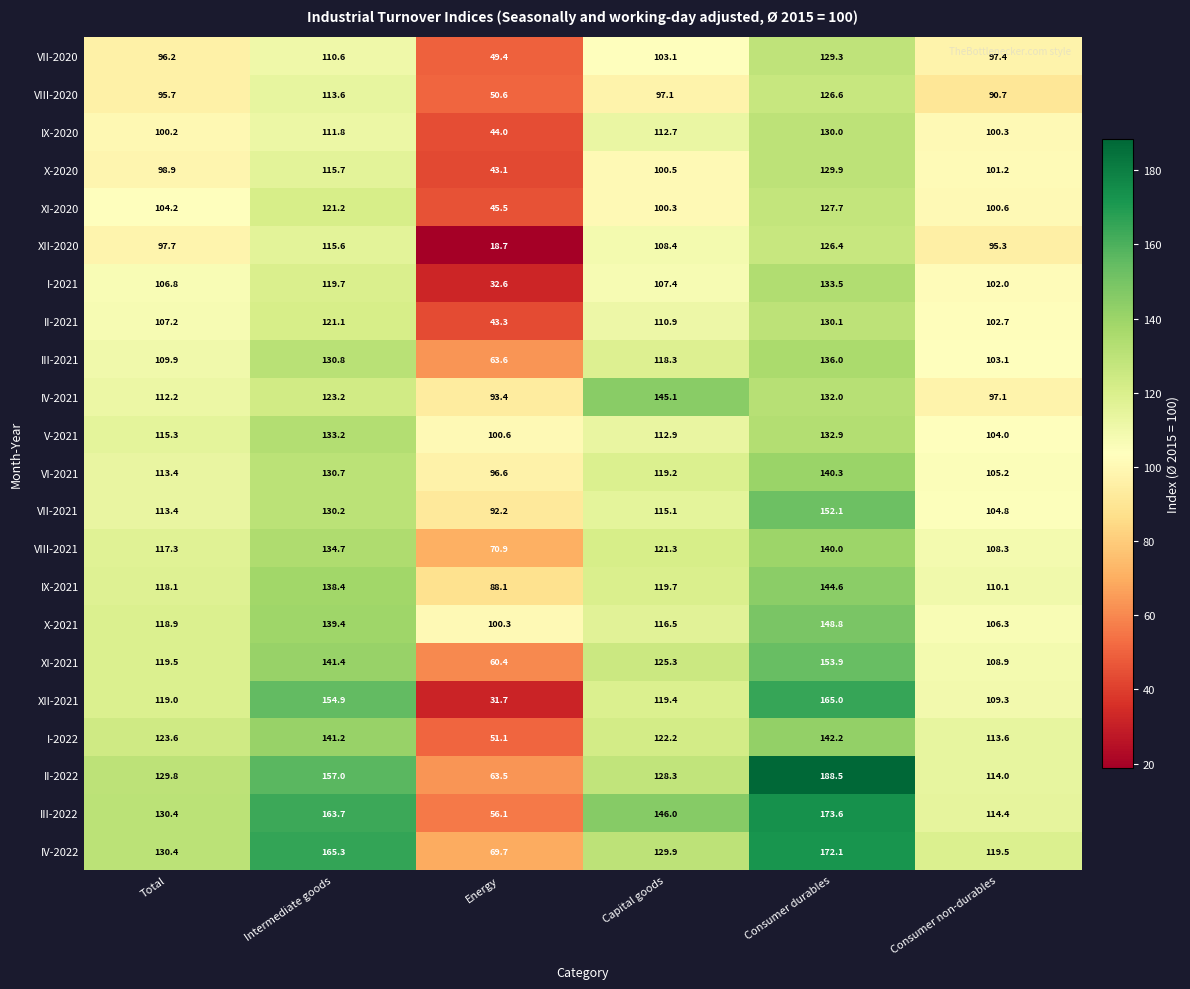

At how many categories does at least one series exceed 93?

6